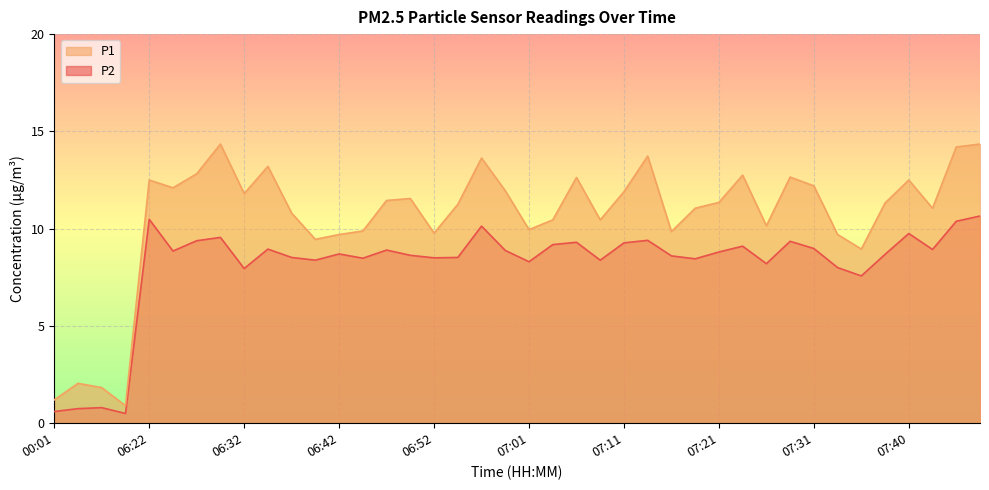

What is the approximate value of P1 at 07:38?

11.3